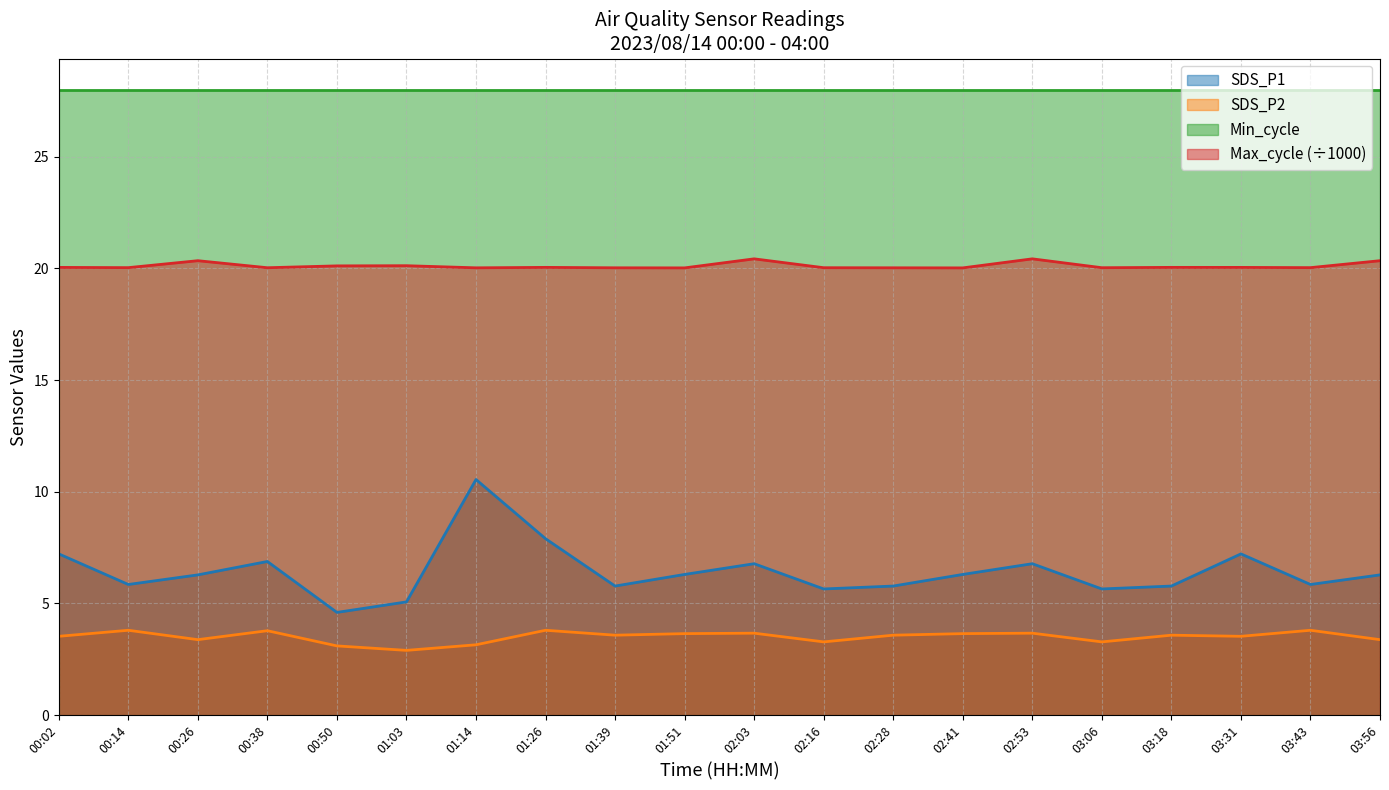

True or false: Max_cycle (÷1000) and SDS_P1 intersect in this chart.

False